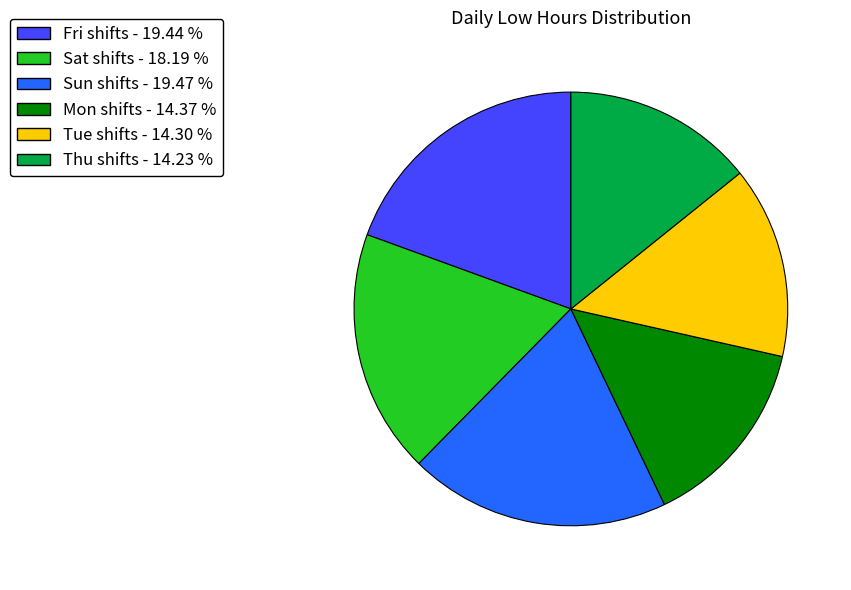

Is there any slice that represents more than half of the pie?

No